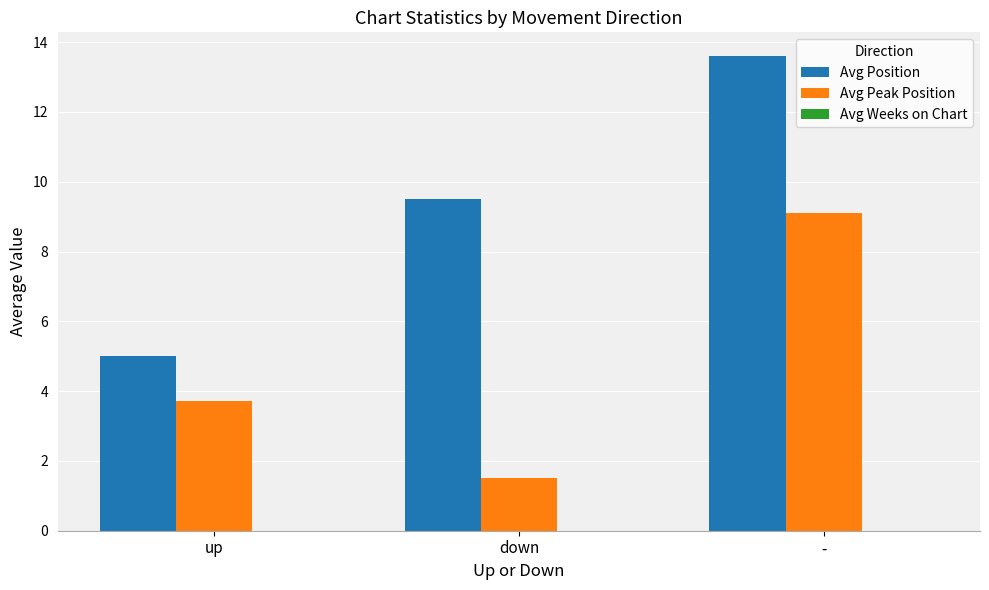

At how many categories does at least one series exceed 1?

3